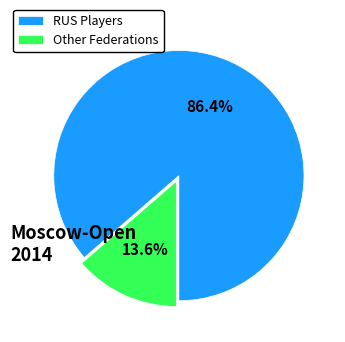

What is the largest slice in the pie chart?

RUS